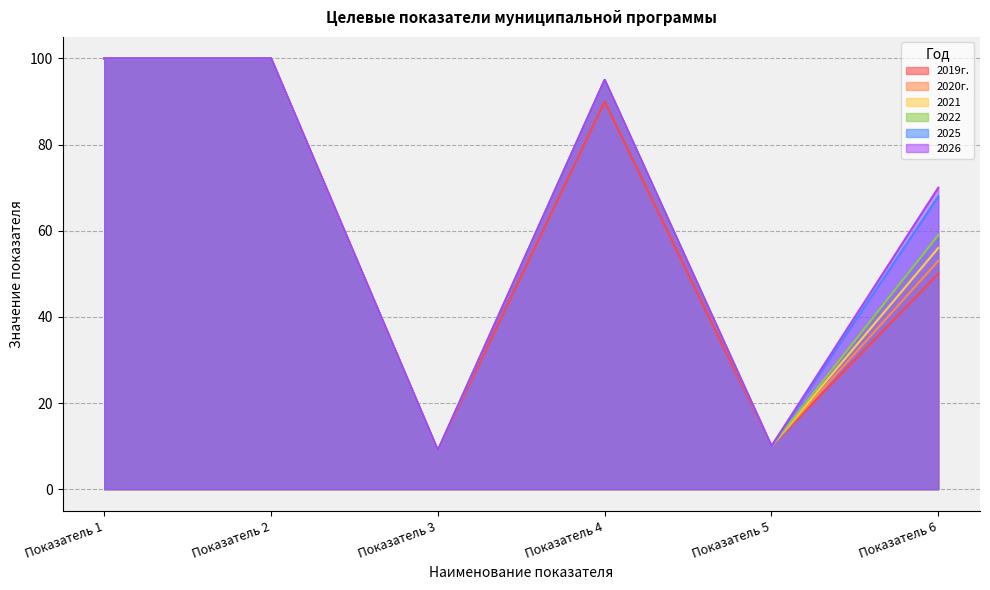

True or false: 2025 and 2020г. cross at least once.

False